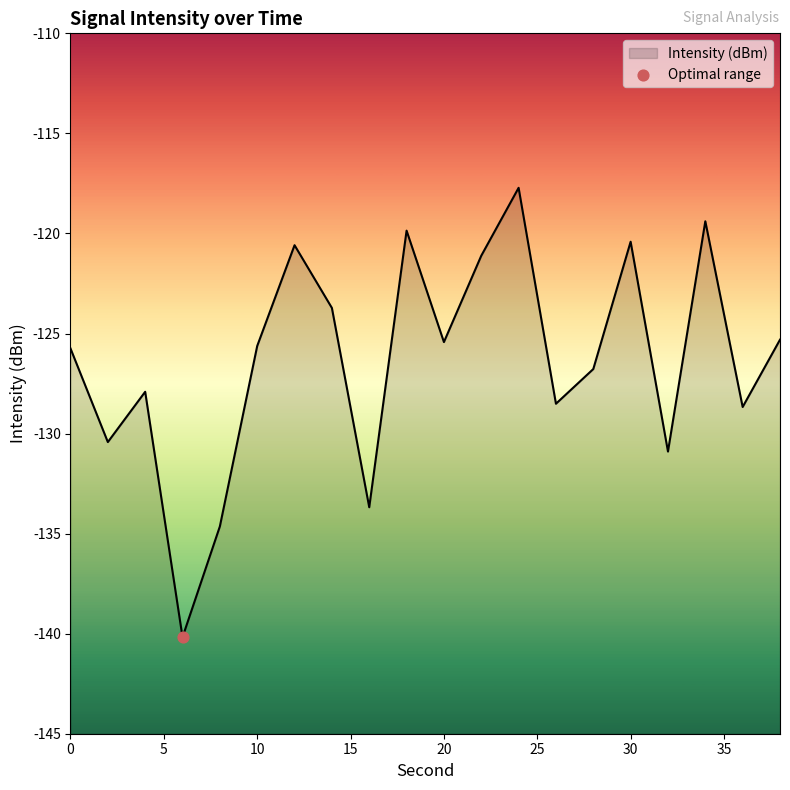

What is the change in value from 32 to 34?

+11.5